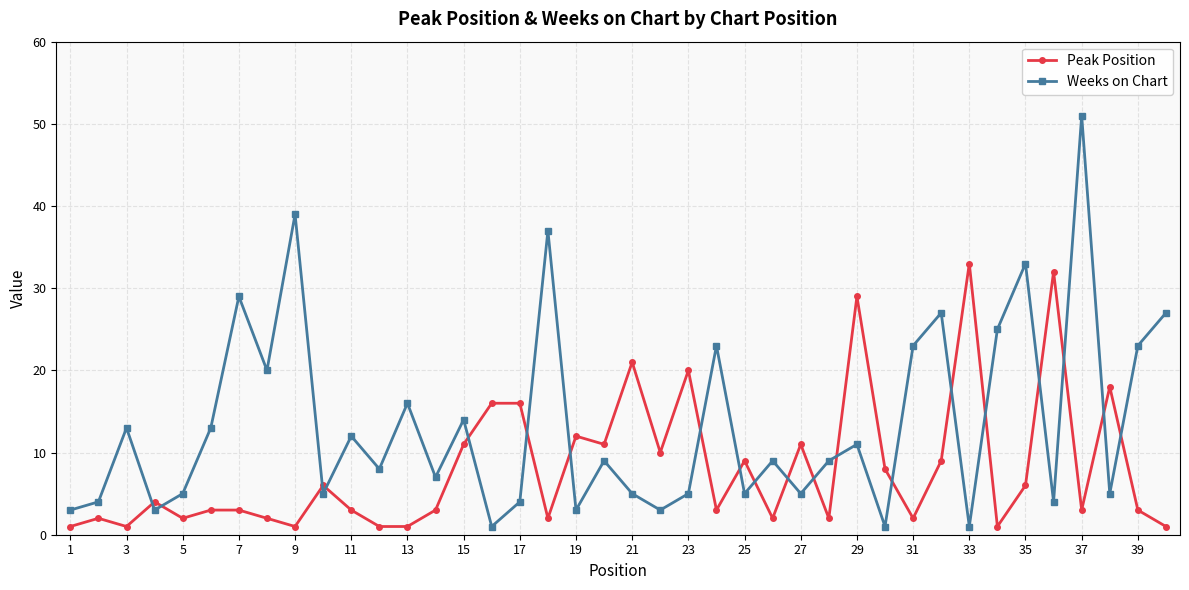

After their last crossing, which series has the higher values: Peak Position or Weeks on Chart?

Weeks on Chart